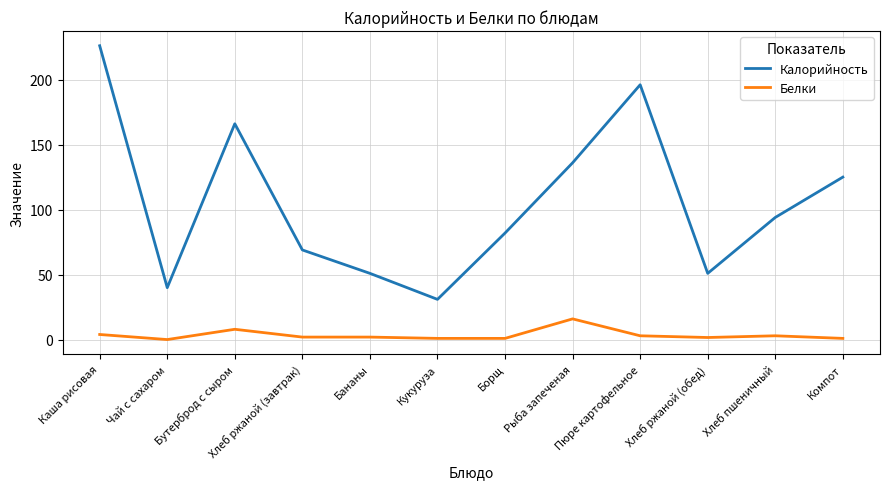

True or false: Белки has a value of 16.0 at Рыба запеченая.

True